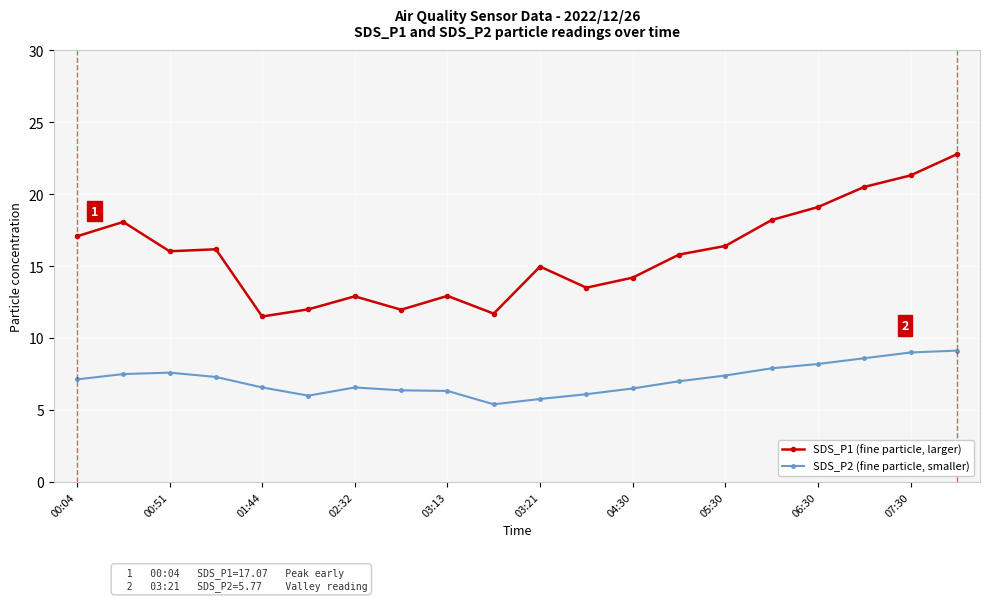

Rank the series by their maximum value, from highest to lowest.

SDS_P1 (fine particle, larger), SDS_P2 (fine particle, smaller)